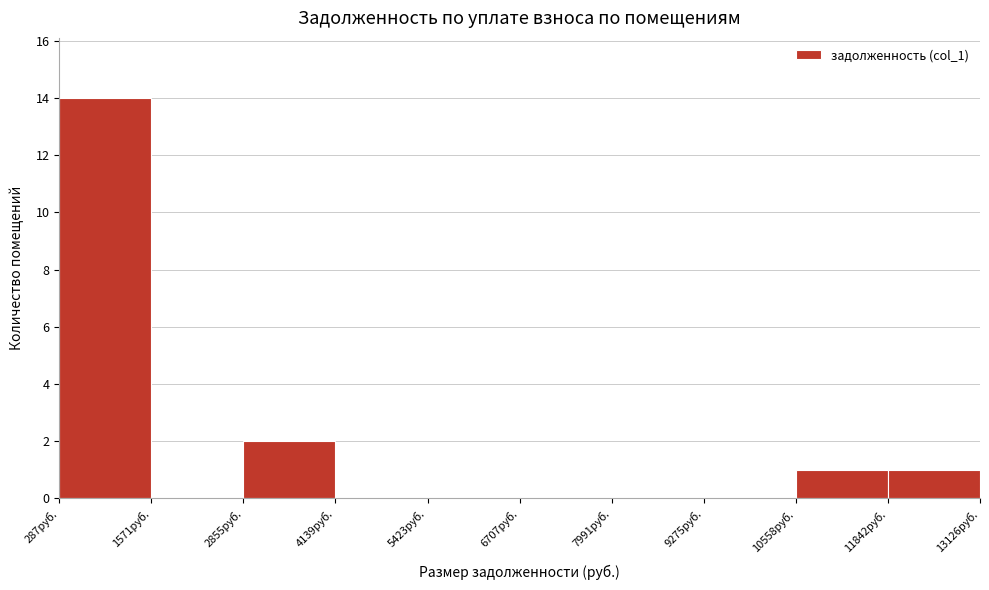

Over which range of the x-axis is the bar tallest?

200 to 1600